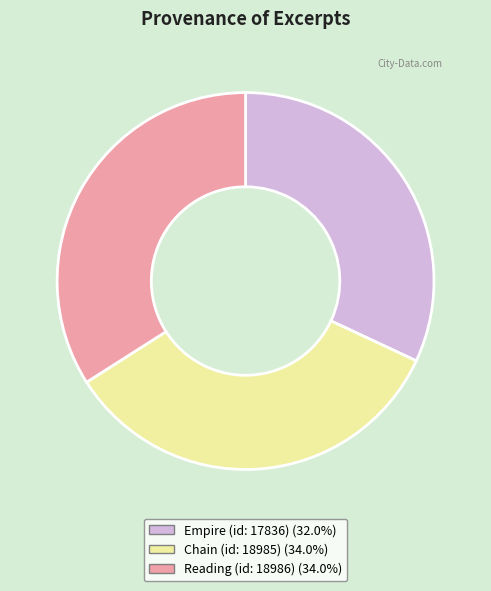

Which has a higher value, Chain (id: 18985) or Empire (id: 17836)?

Chain (id: 18985)